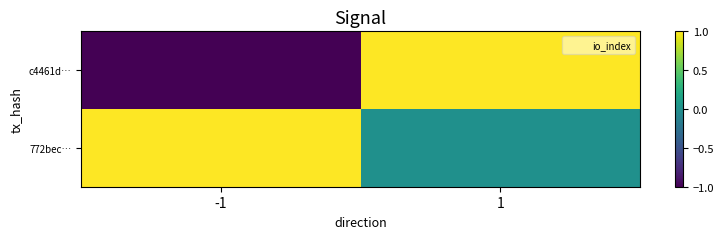

Which label corresponds to the smallest value in the chart?

-1